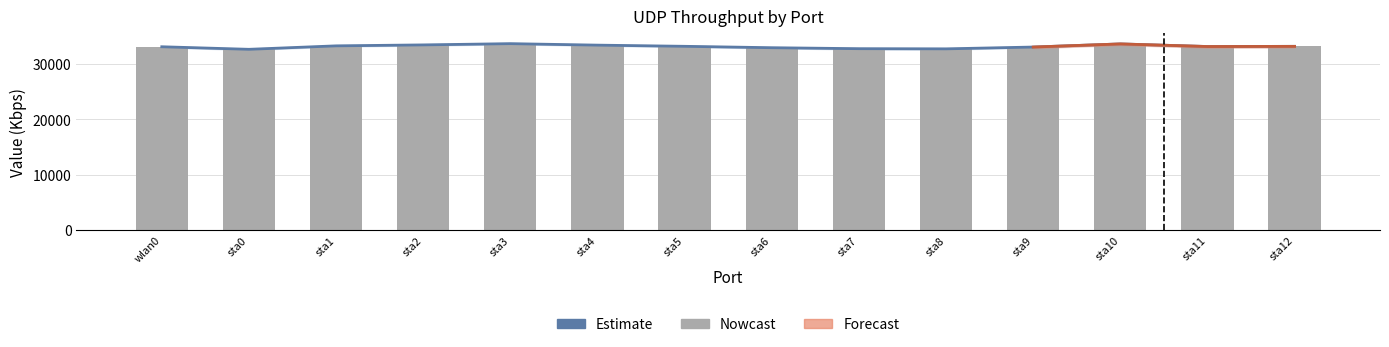

The UDP-Download series shows 33170.0 at sta5. True or false?

True